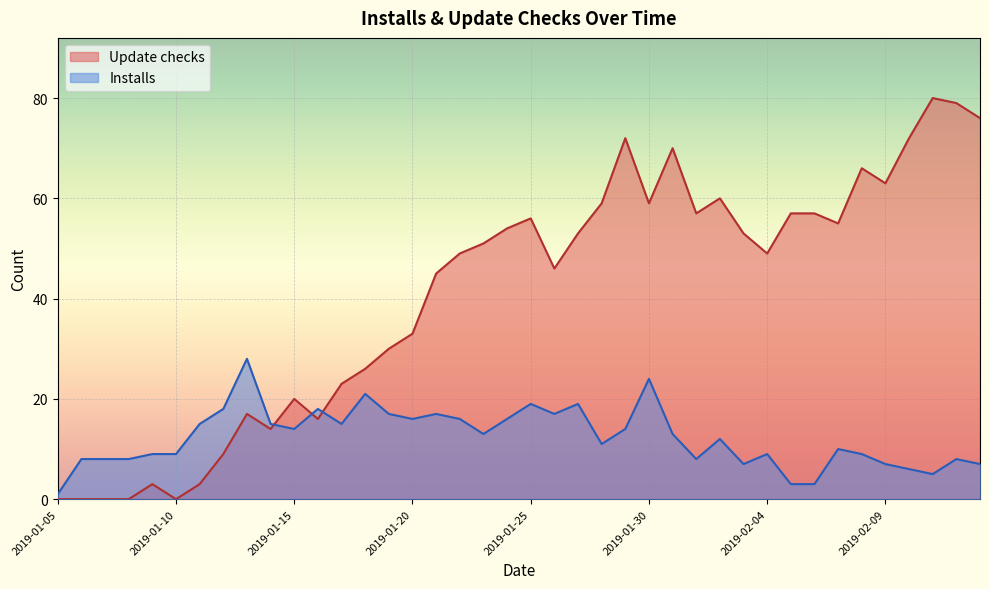

What is the value of the Update checks point at the 37th from the left?

72